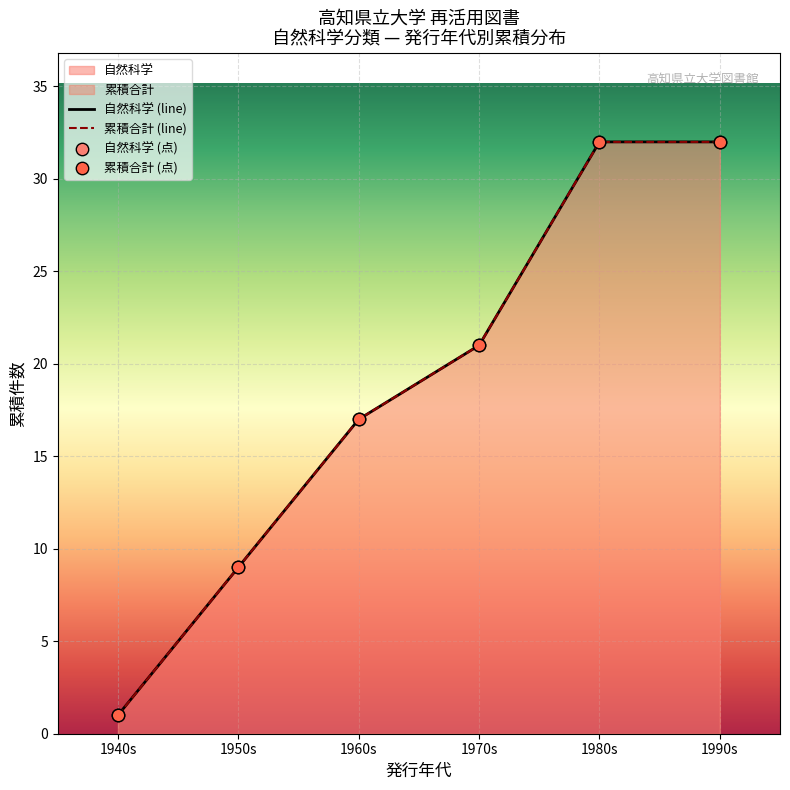

Is the value of 自然科学 (点) at 1980s greater than the value of 累積合計 (点) at 1970s?

Yes